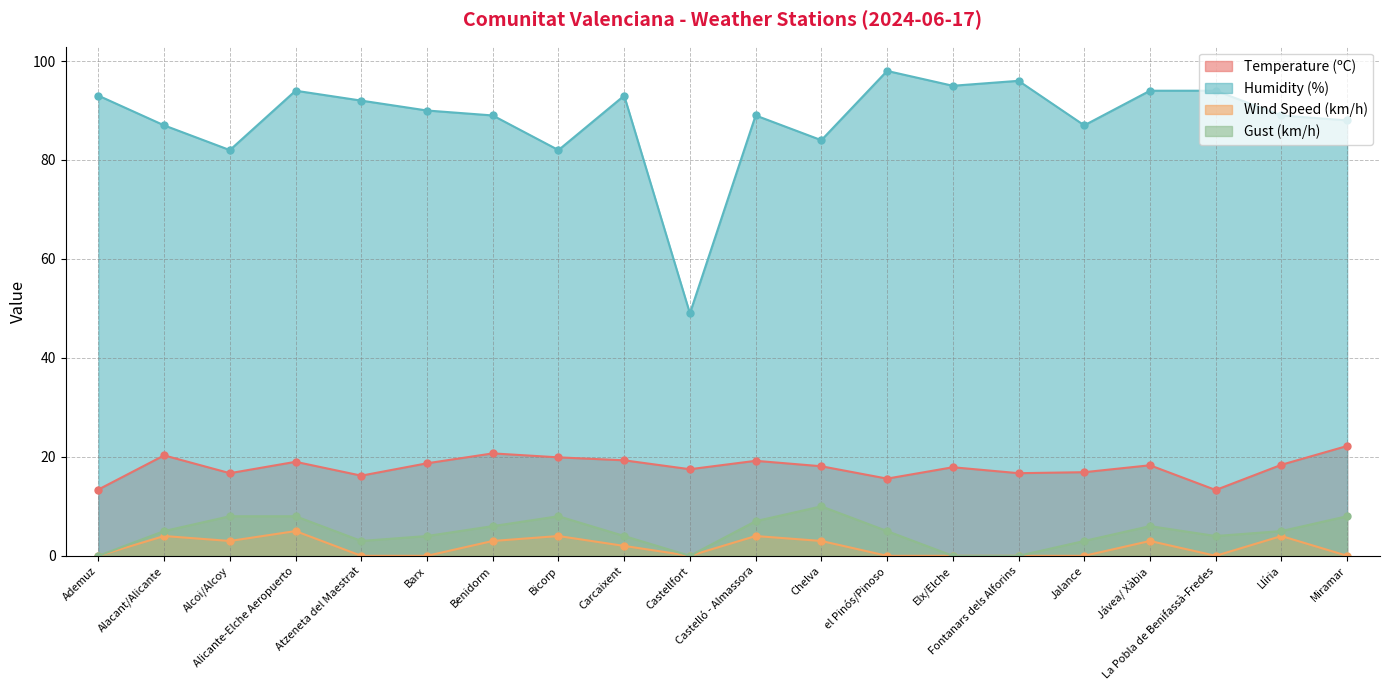

What is the difference between the second highest and second lowest values in the Humidity (%) series?

14.0